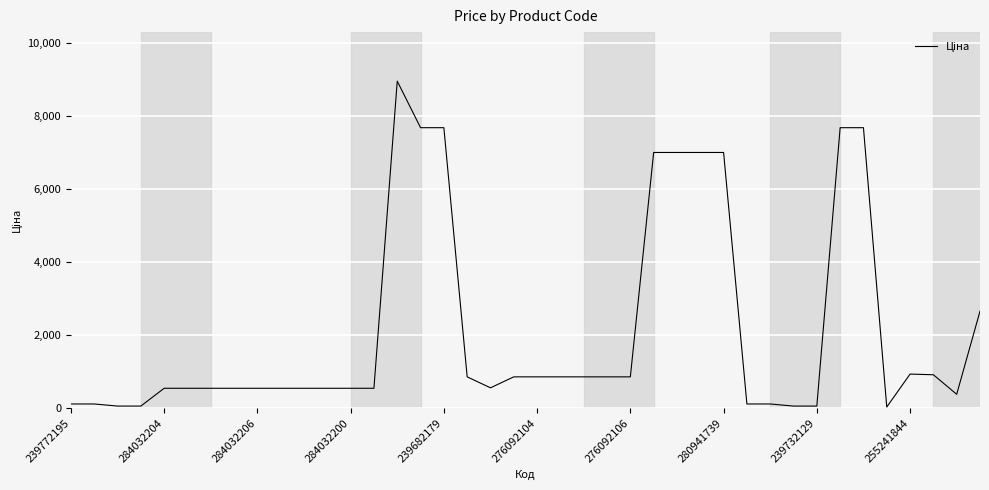

What is the greatest value displayed?

8955.1